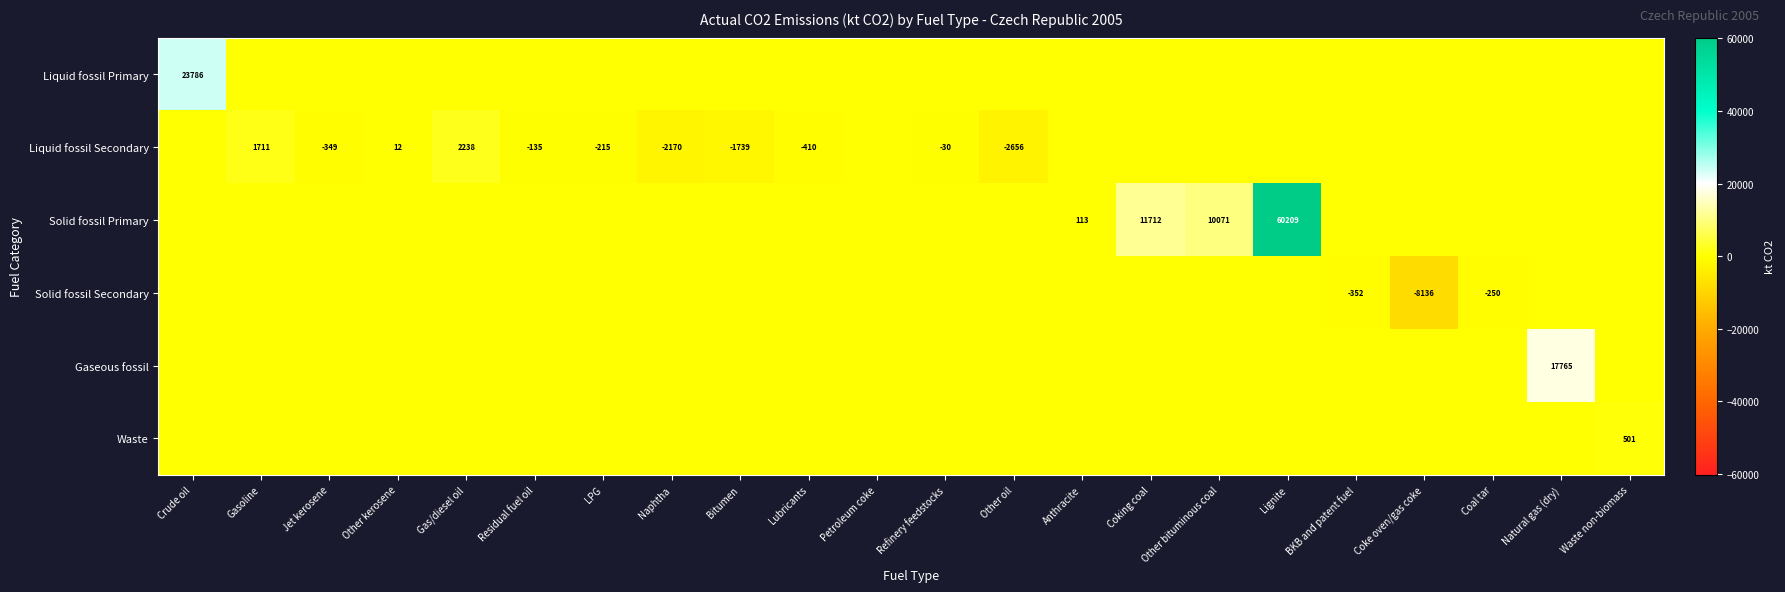

What is the spread (max minus min) of values at Natural gas (dry)?

17764.6